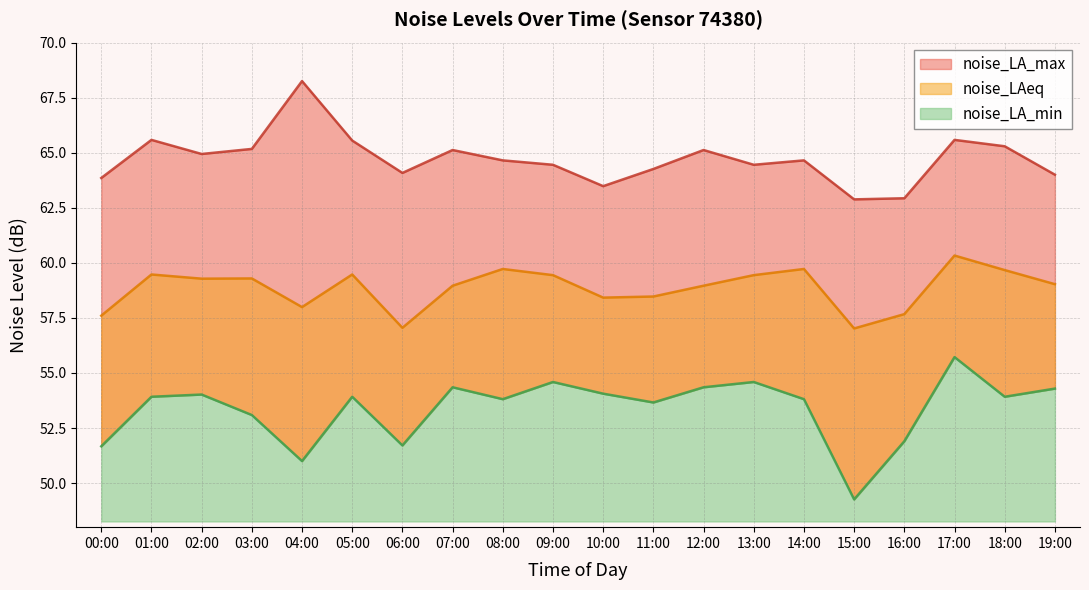

True or false: noise_LA_max and noise_LAeq intersect in this chart.

False